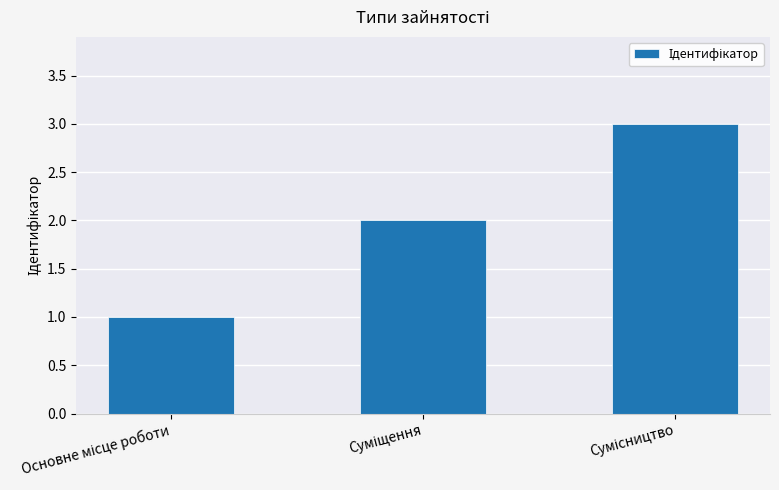

How many values are between 1 and 3?

3